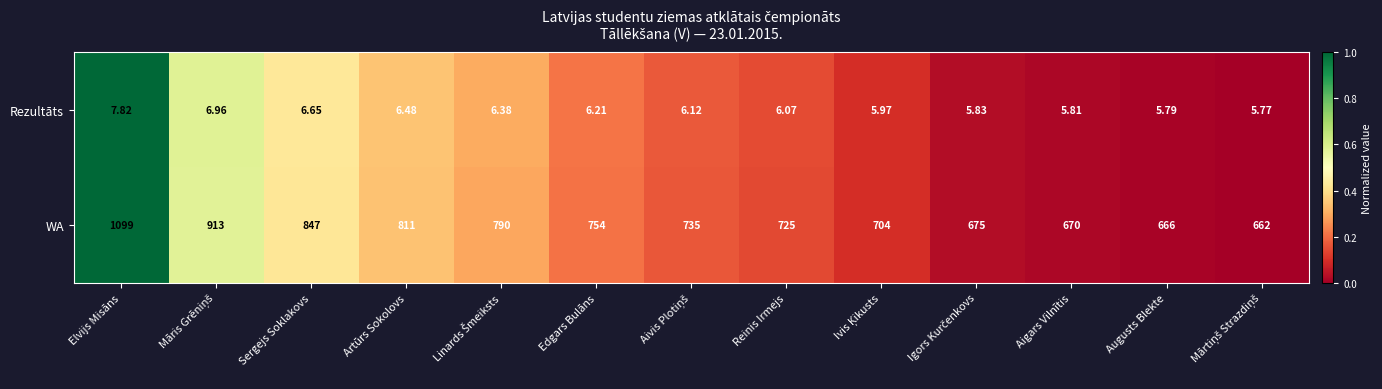

Which series has the largest range (max minus min)?

WA